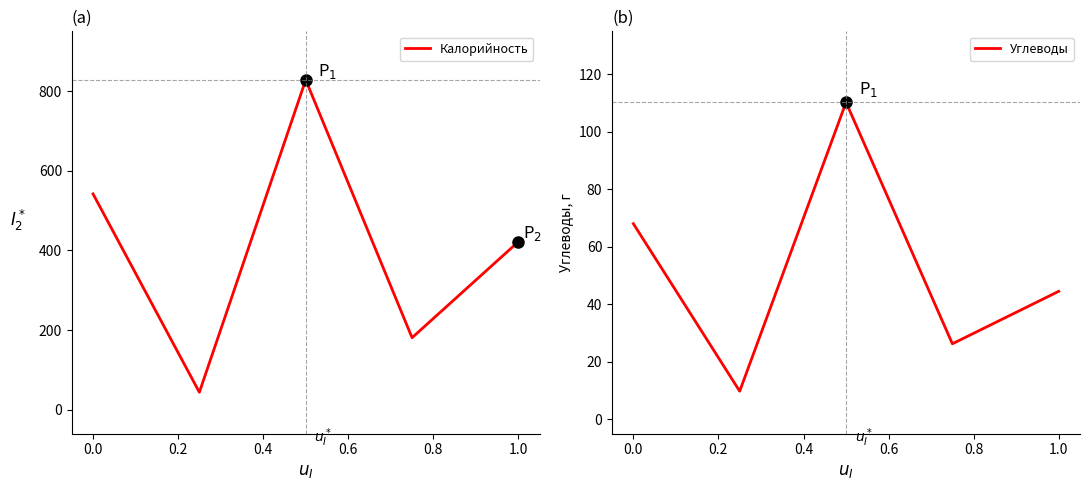

Does the chart have visible grid lines?

No